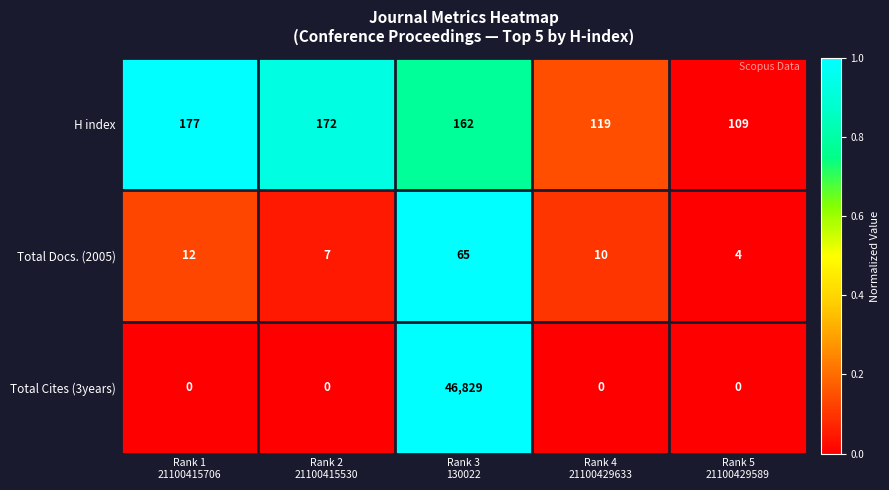

List the series in order of their peak value, lowest first.

Total Docs. (2005), H index, Total Cites (3years)